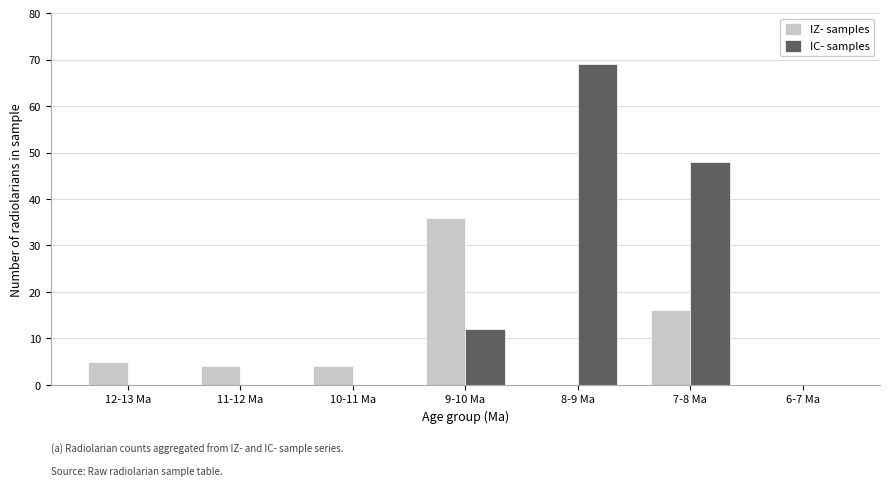

How many data points does each series have?

7